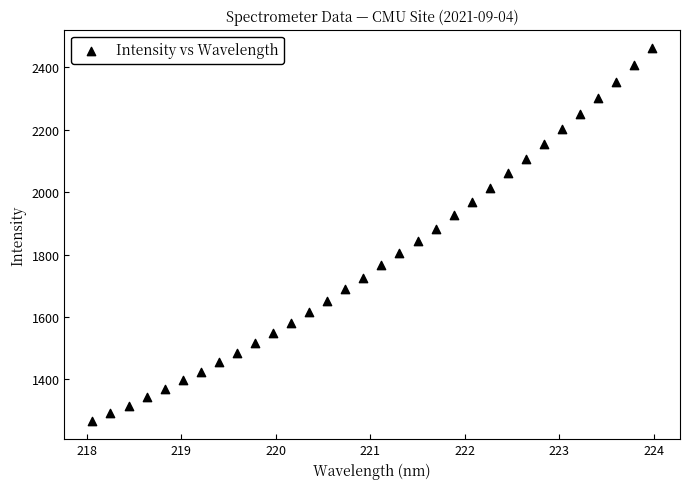

What is the range of X values (max minus min)?

5.9